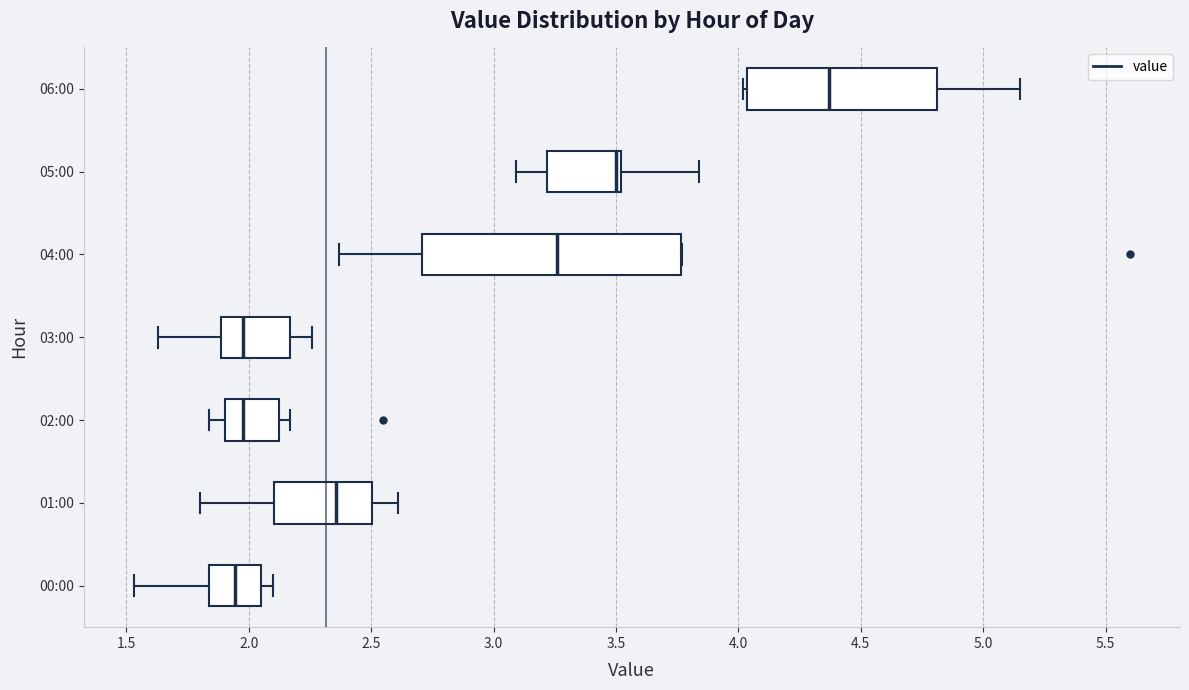

Reading bottom to top, read every box against the x-axis: the position of its median line, the range the box covers, and the ends of its whiskers. The values are not printed on the chart, so give them approximately, as read against the axis.

00:00: median 1.95, box 1.85 to 2.05, whiskers 1.55 to 2.10
01:00: median 2.35, box 2.10 to 2.50, whiskers 1.80 to 2.60
02:00: median 2.00, box 1.90 to 2.10, whiskers 1.85 to 2.15
03:00: median 2.00, box 1.90 to 2.15, whiskers 1.65 to 2.25
04:00: median 3.25, box 2.70 to 3.75, whiskers 2.35 to 3.75
05:00: median 3.50 (just left of the box's right edge), box 3.20 to 3.50, whiskers 3.10 to 3.85
06:00: median 4.35, box 4.05 to 4.80, whiskers 4.00 to 5.15